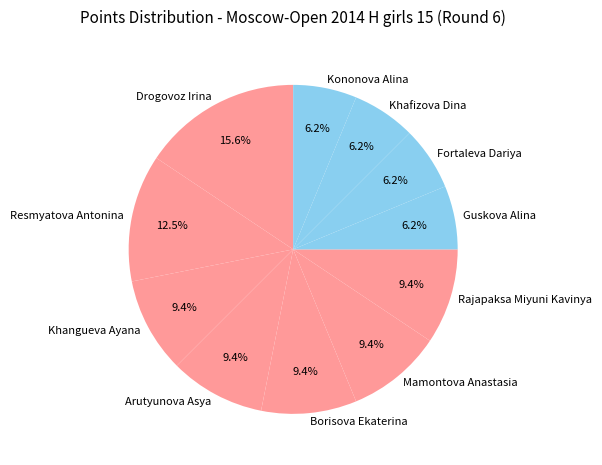

How many slices are in this pie chart?

11